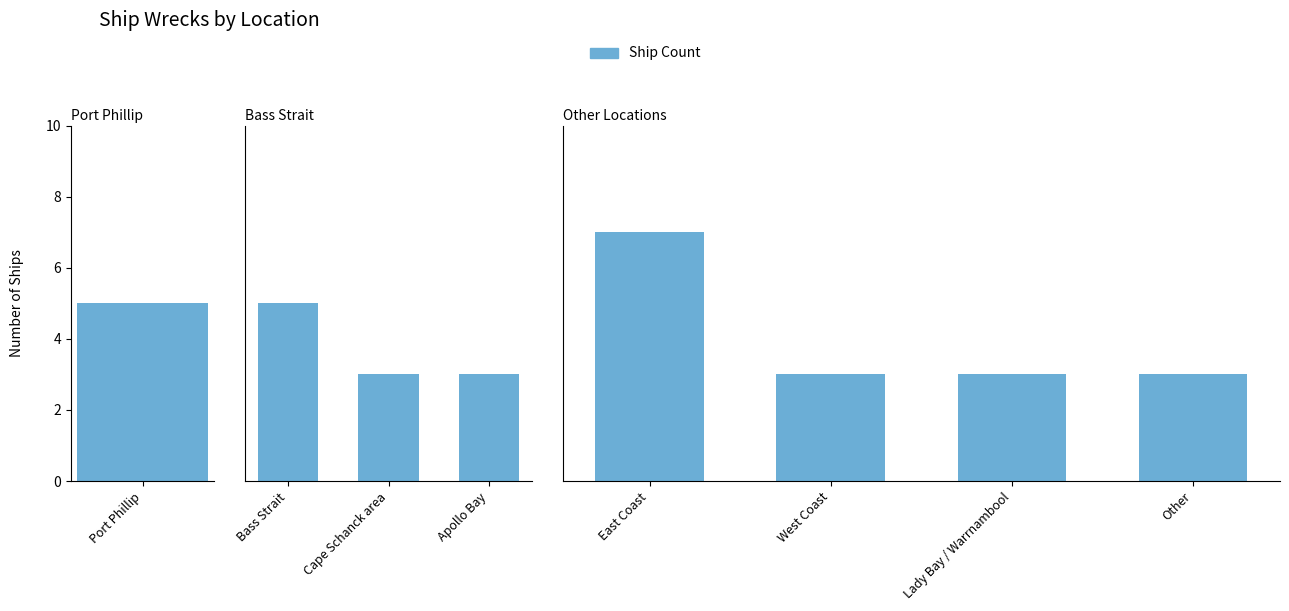

What position from the left is Other?

4